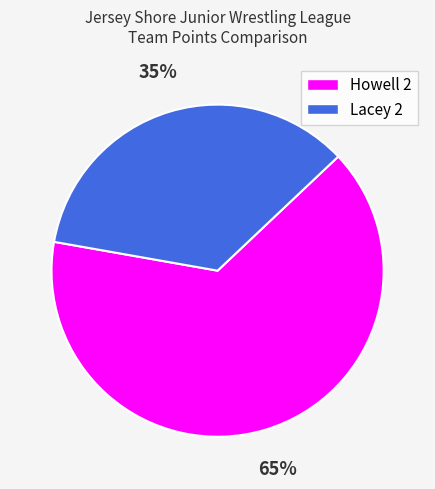

How many slices are in this pie chart?

2